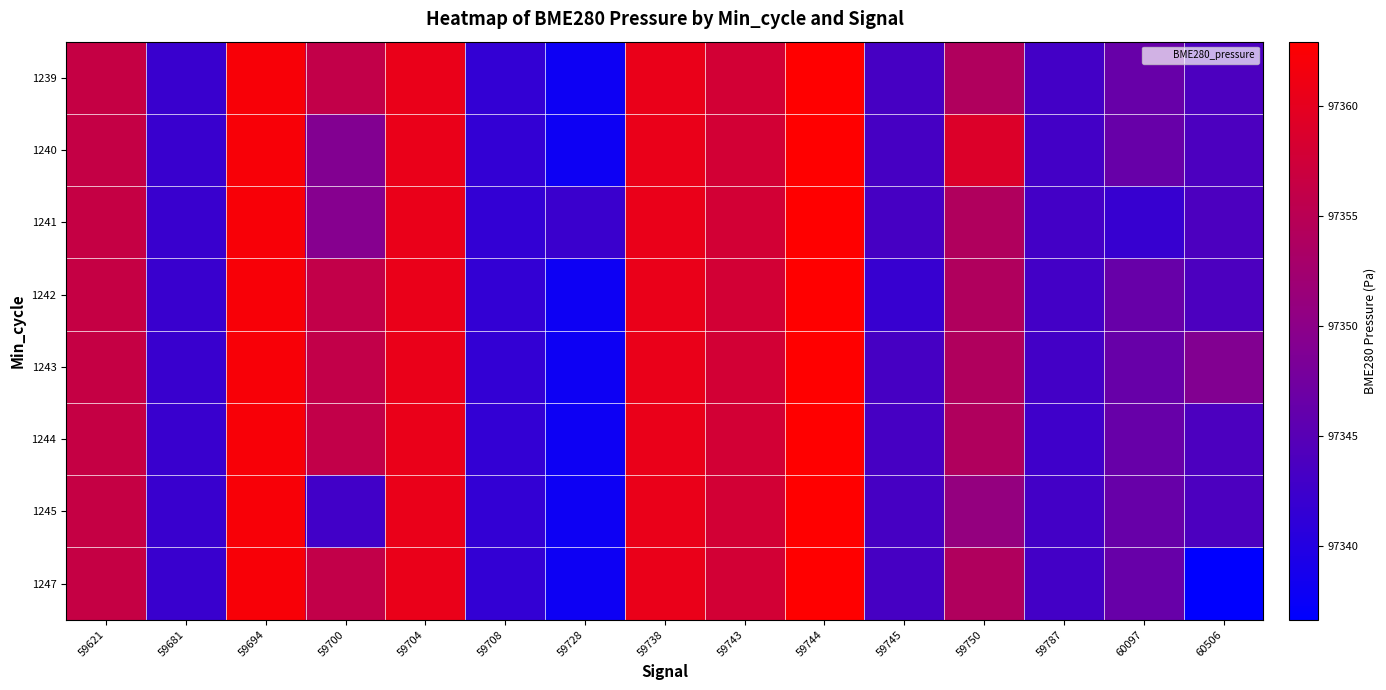

What is the total value across all series at 60506?

778749.0